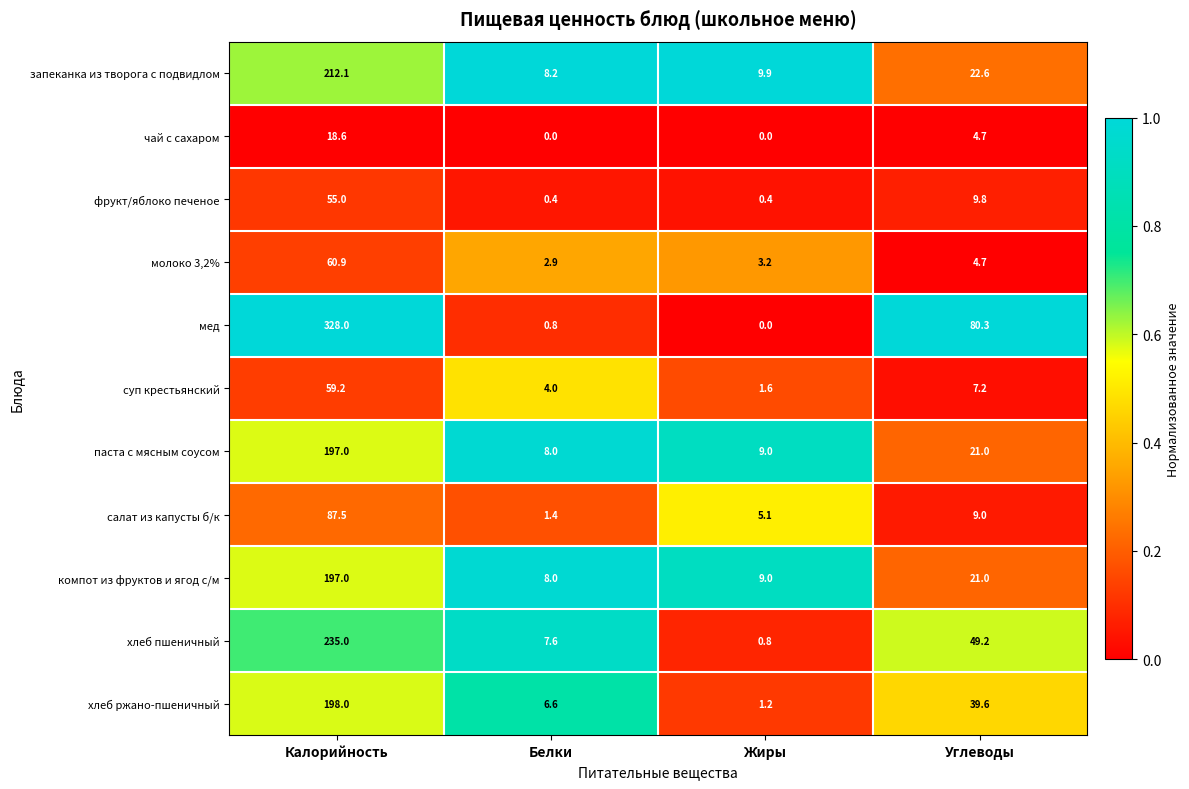

The компот из фруктов и ягод с/м series shows 11.3 at Белки. True or false?

False